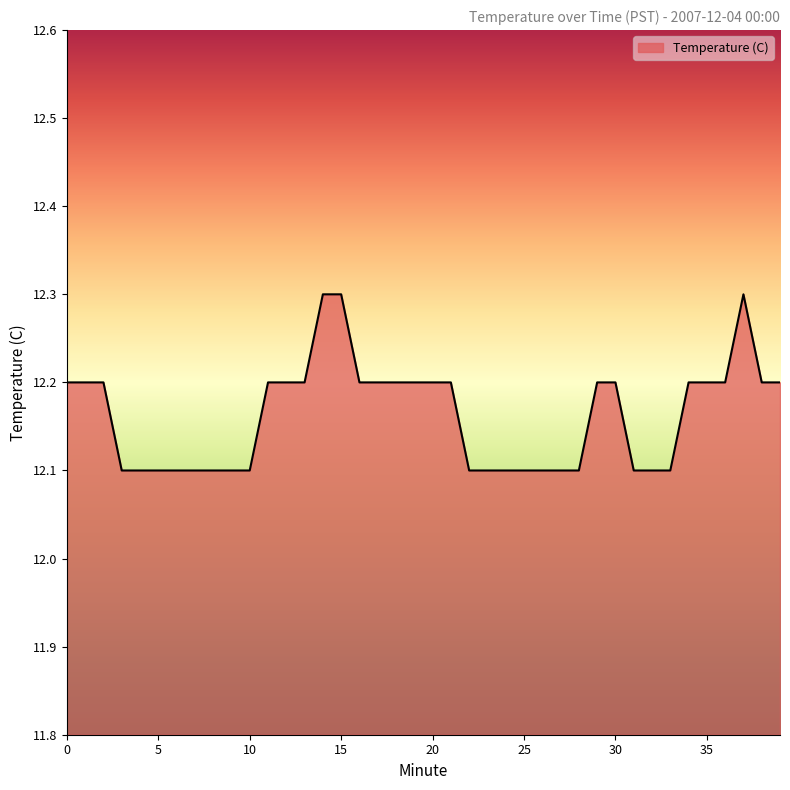

What is the maximum value shown in the chart?

12.3